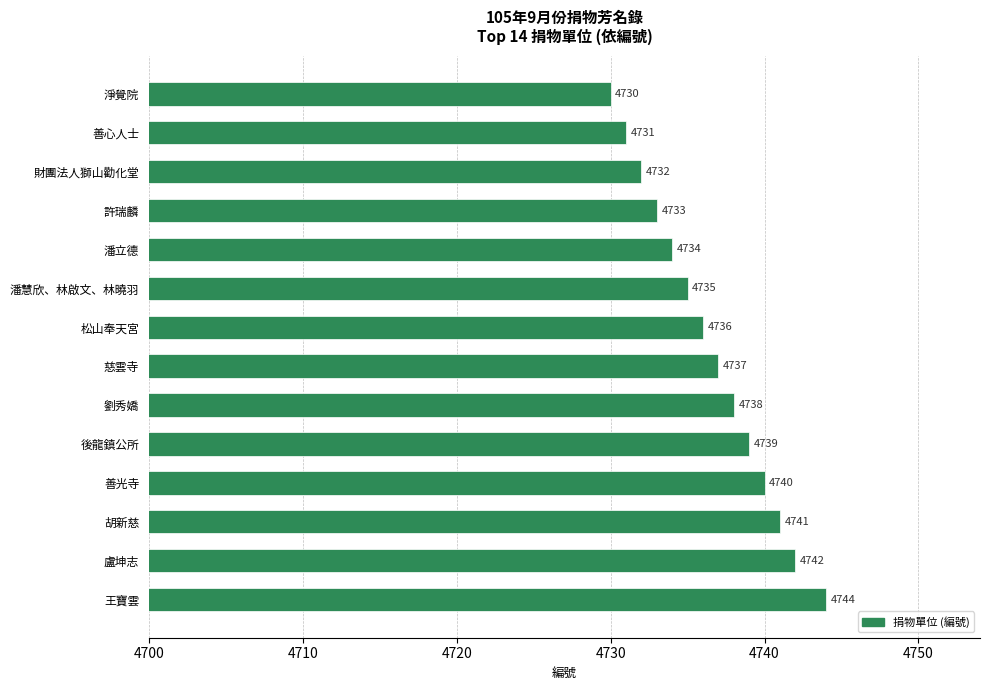

What is the approximate value at 淨覺院?

4730